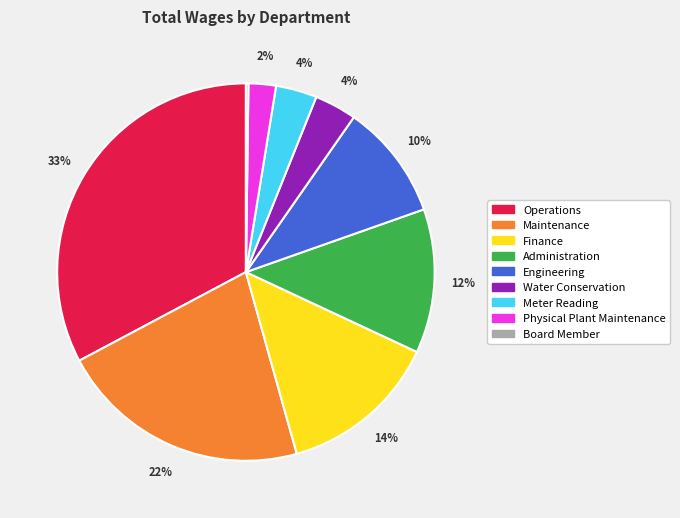

Which slice is the largest?

Operations